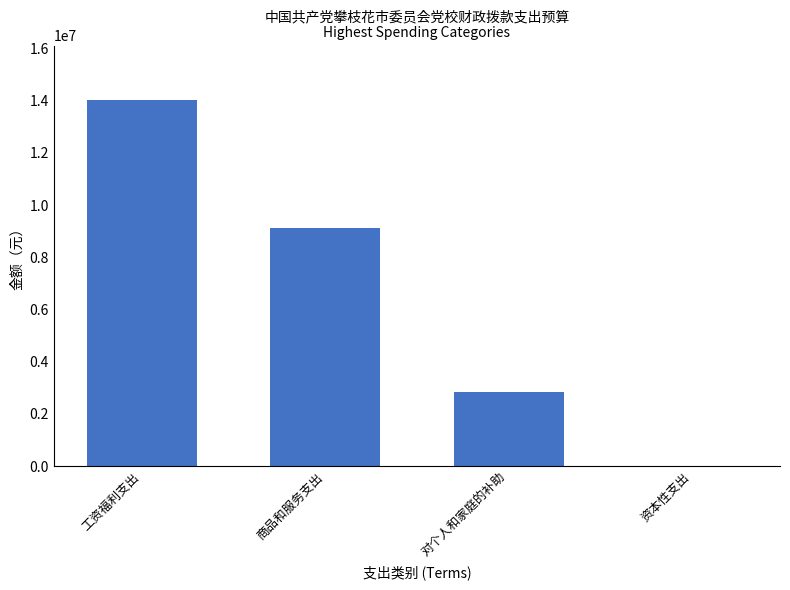

What is the change in value from 工资福利支出 to 资本性支出?

-14010338.8